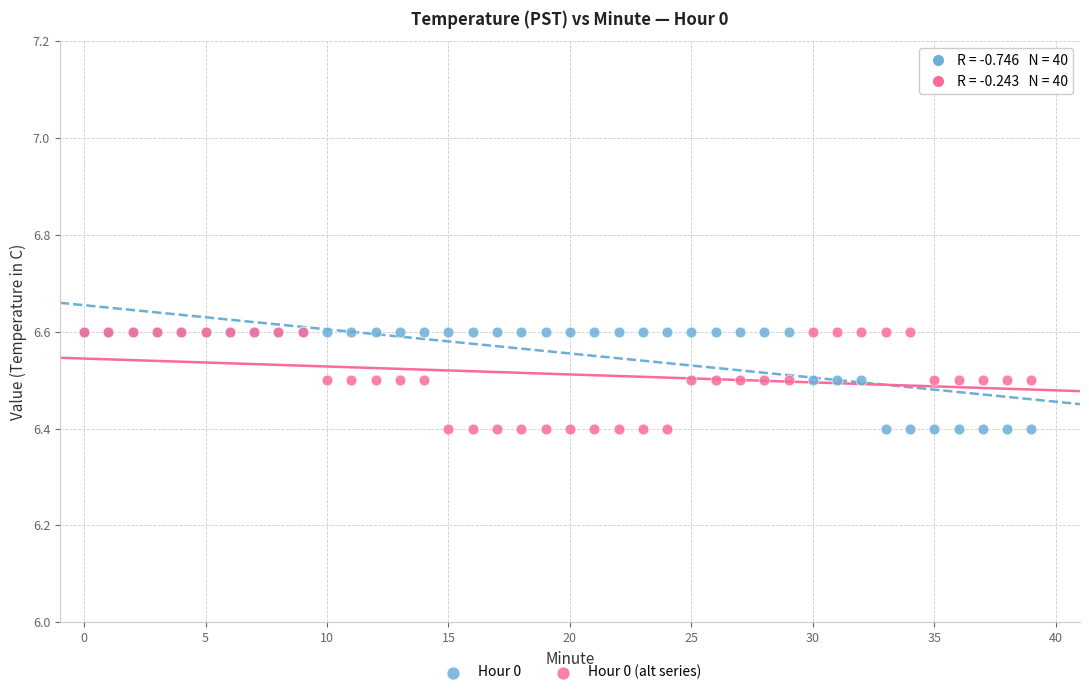

What are all the series names shown in the legend?

Hour 0, Hour 0 (alt series)